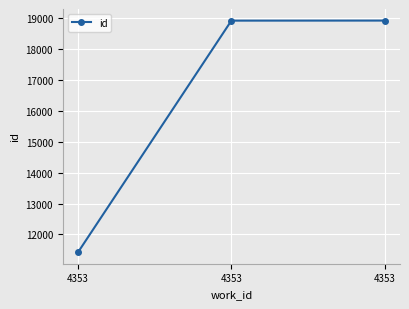

Is it true that the value at 4353 is 18907?

True